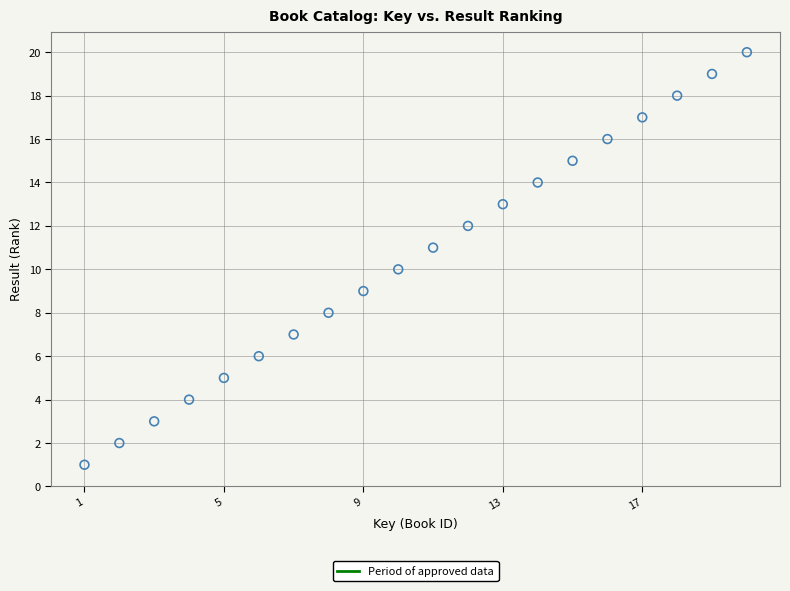

What is the range of Y values (max minus min)?

19